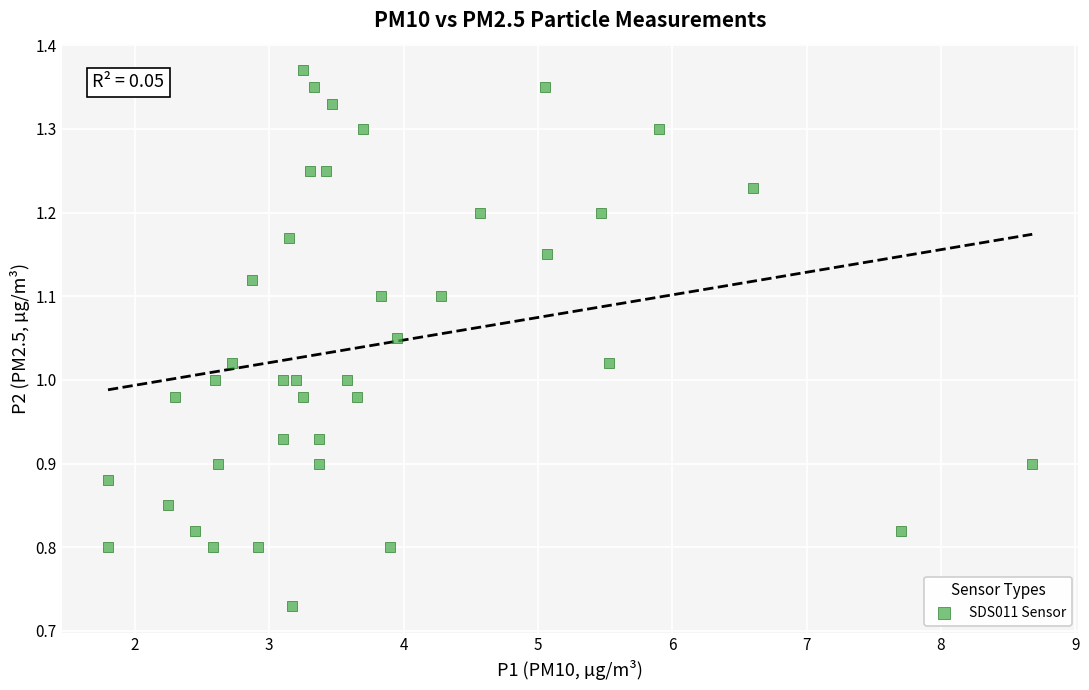

What is the range of Y values (max minus min)?

0.6